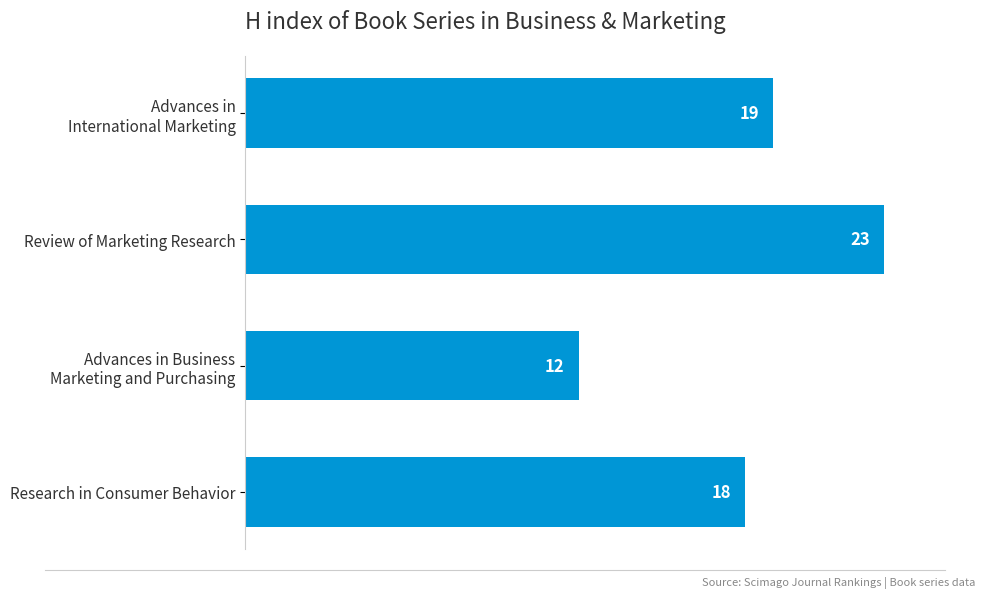

Are the bars horizontal?

Yes